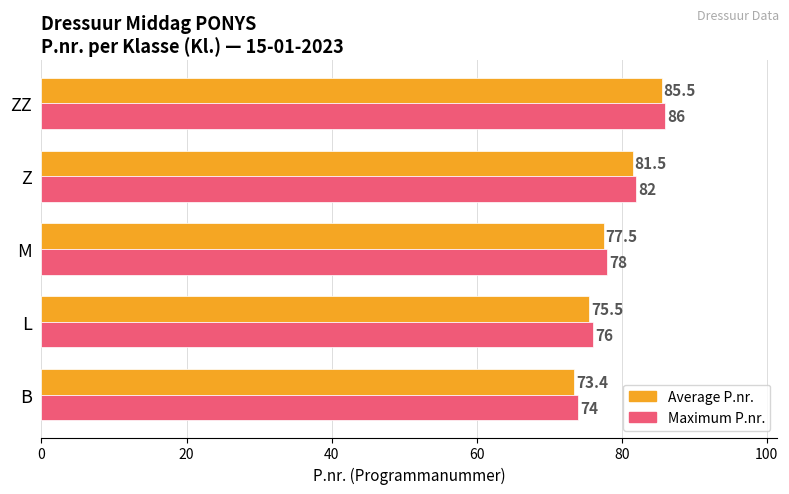

What is the difference between the second highest and second lowest values in the Maximum P.nr. series?

6.0